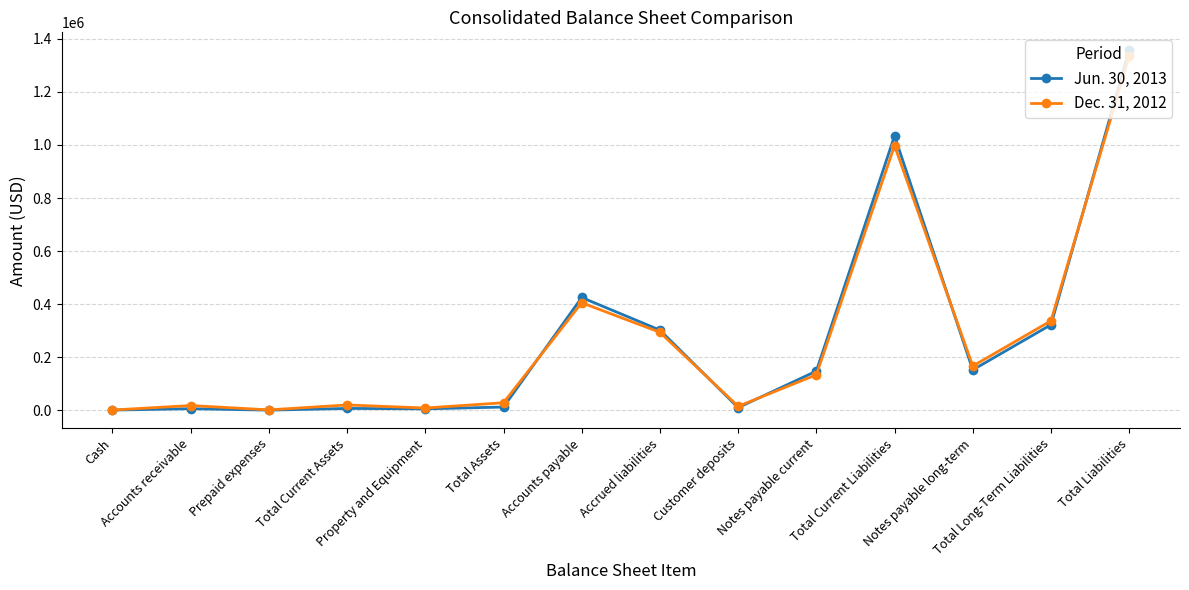

What are all the series names shown in the legend?

Jun. 30, 2013, Dec. 31, 2012